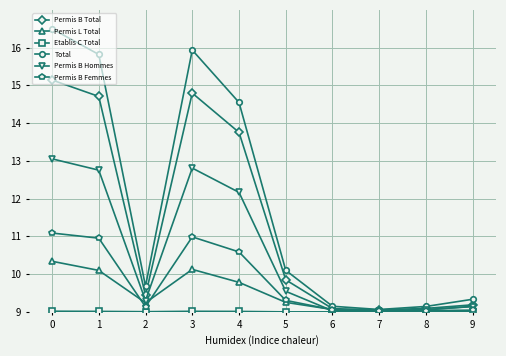

Which series has the largest range (max minus min)?

Total